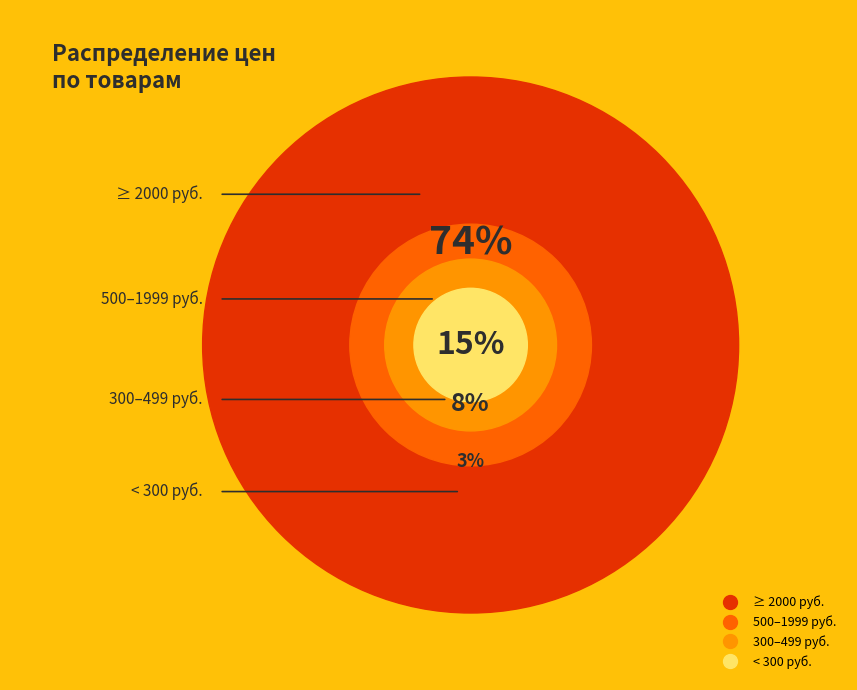

The 16111 slice represents 10% of the pie. True or false?

False